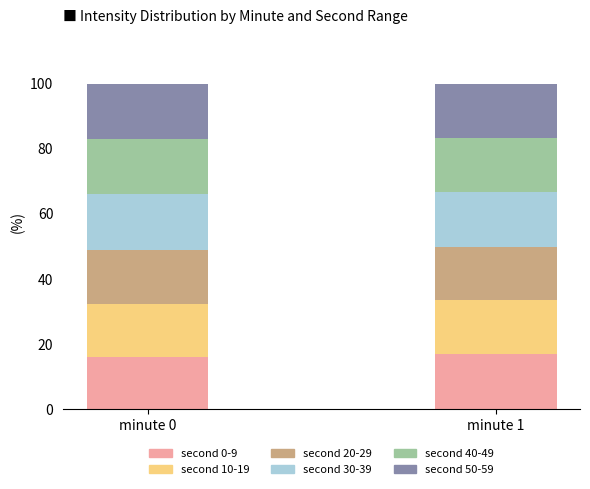

What is the difference between the maximum and minimum values in the second 0-9 series?

0.7